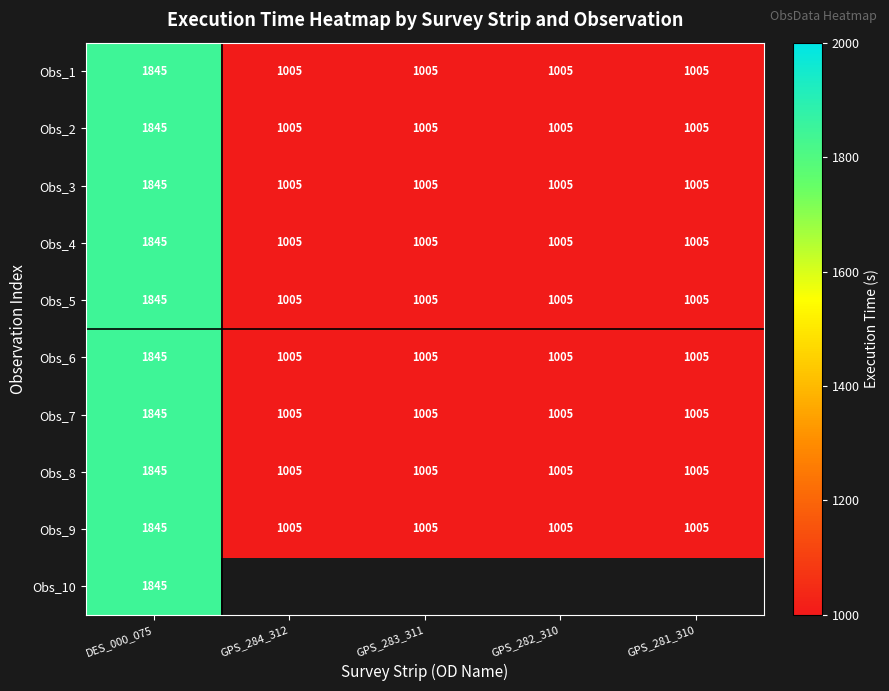

Is the value of Obs_5 at GPS_284_312 greater than the value of Obs_10 at DES_000_075?

No